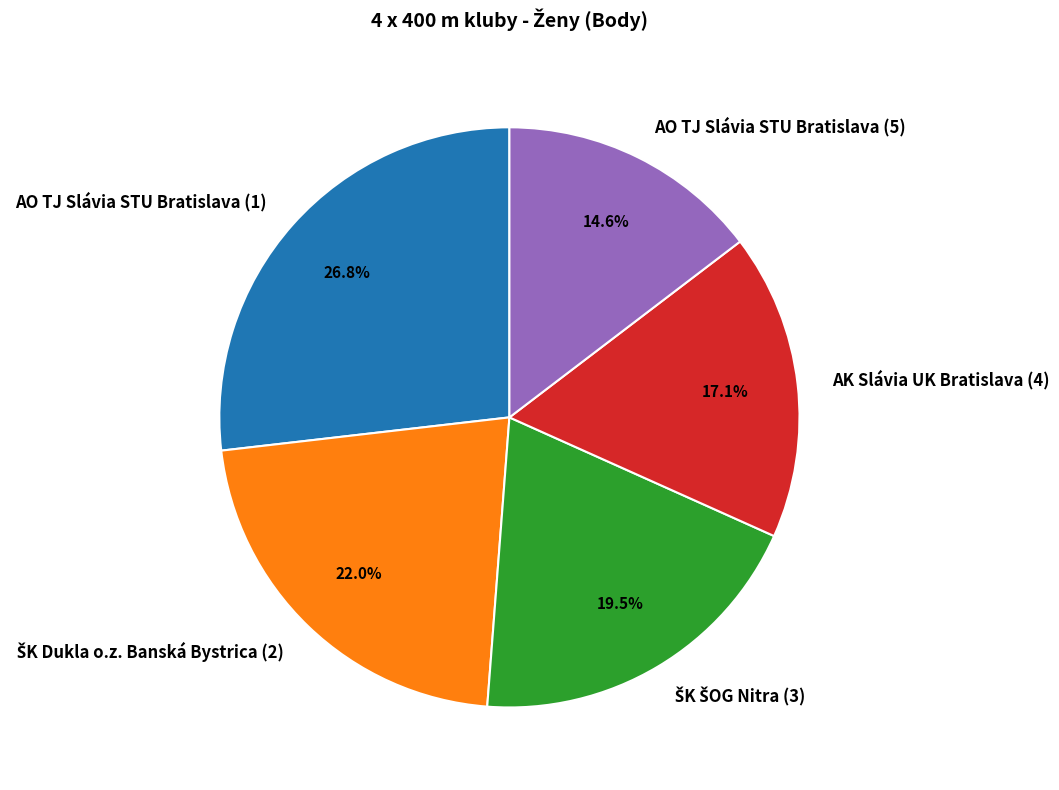

Count the number of slices in the pie.

5